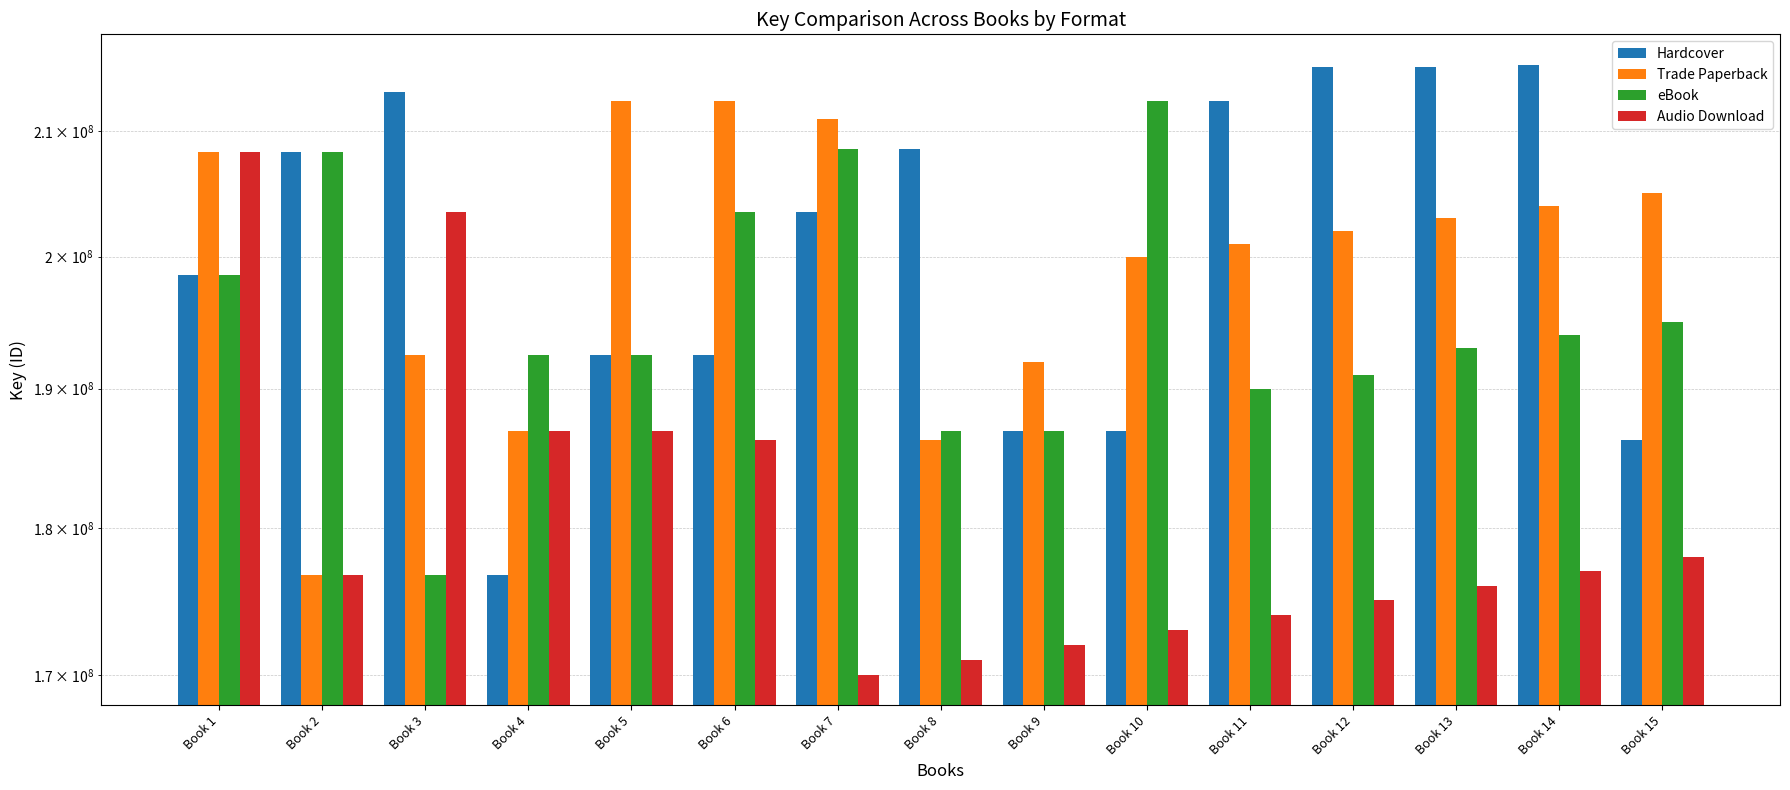

Rank the categories by eBook value from lowest to highest.

Book 3, Book 9, Book 8, Book 11, Book 12, Book 4, Book 5, Book 13, Book 14, Book 15, Book 1, Book 6, Book 2, Book 7, Book 10